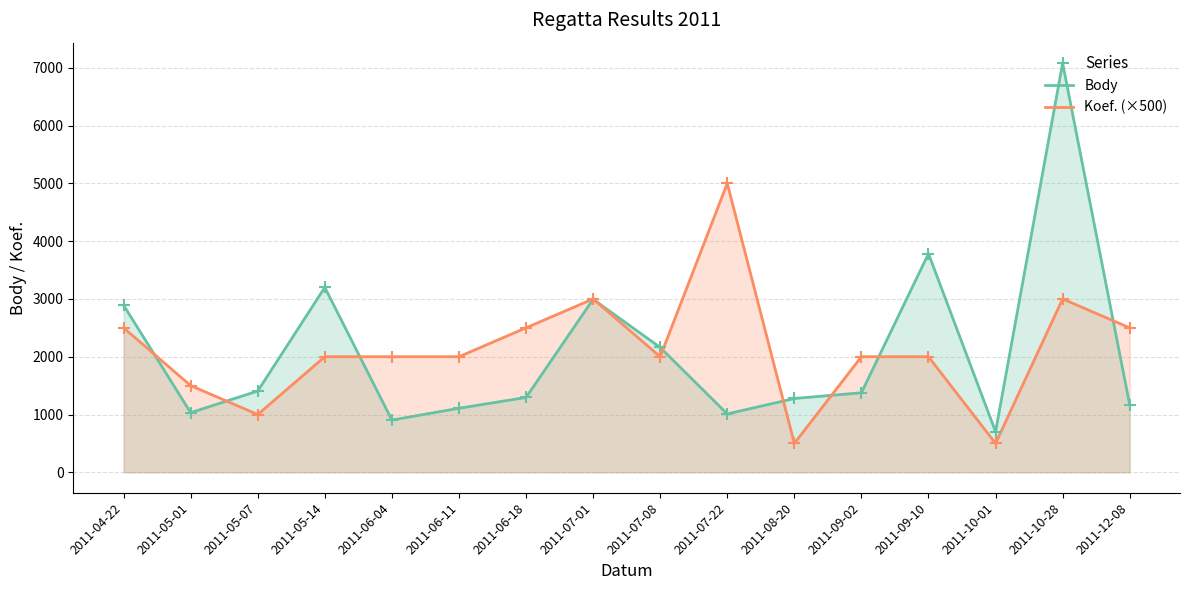

What is the difference between the second highest and second lowest values in the Body series?

2880